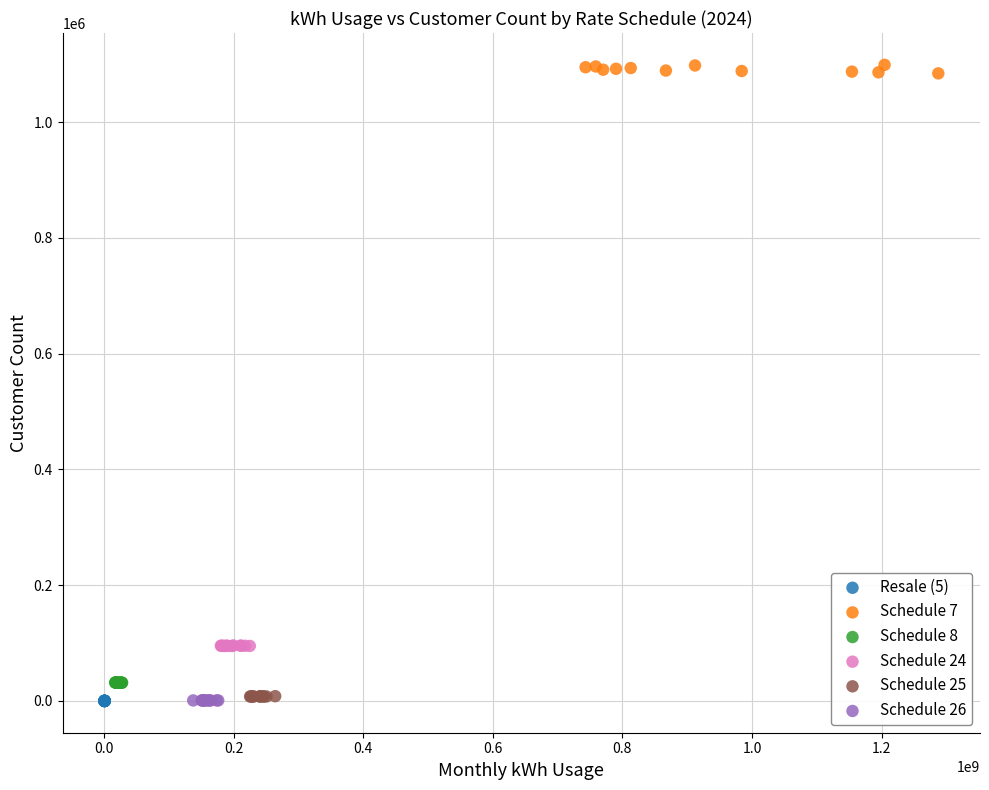

Which series reaches the maximum Y coordinate?

Schedule 7